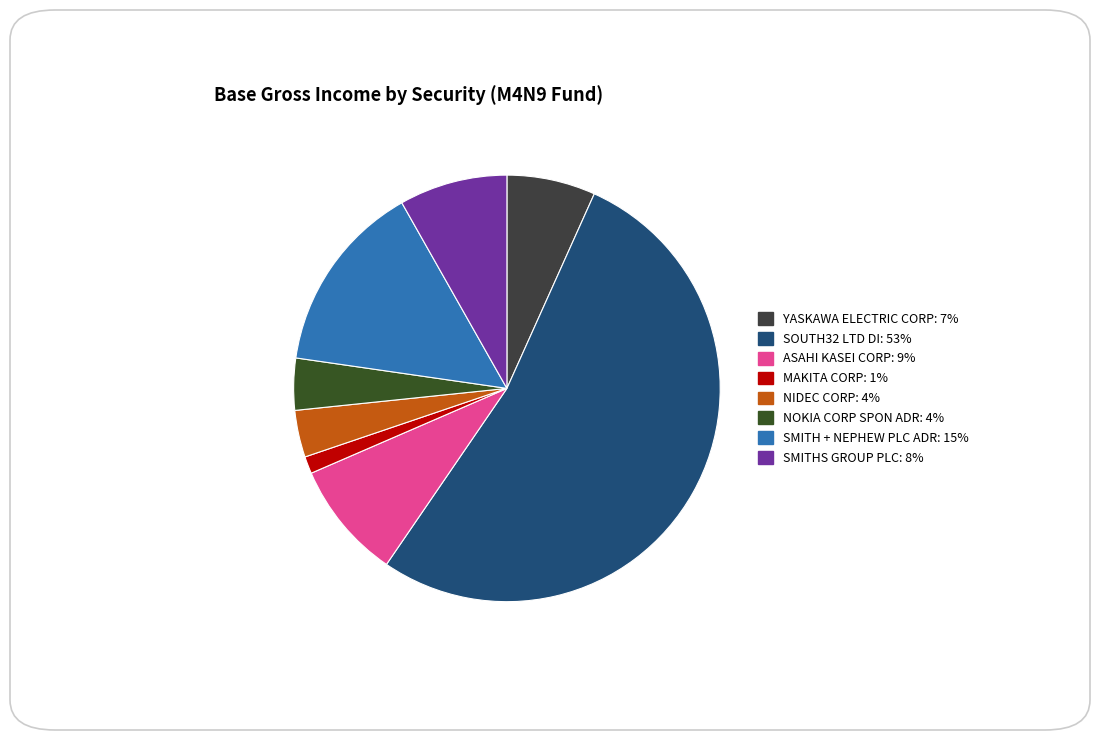

To the nearest percent, what percentage of the pie is MAKITA CORP?

1%